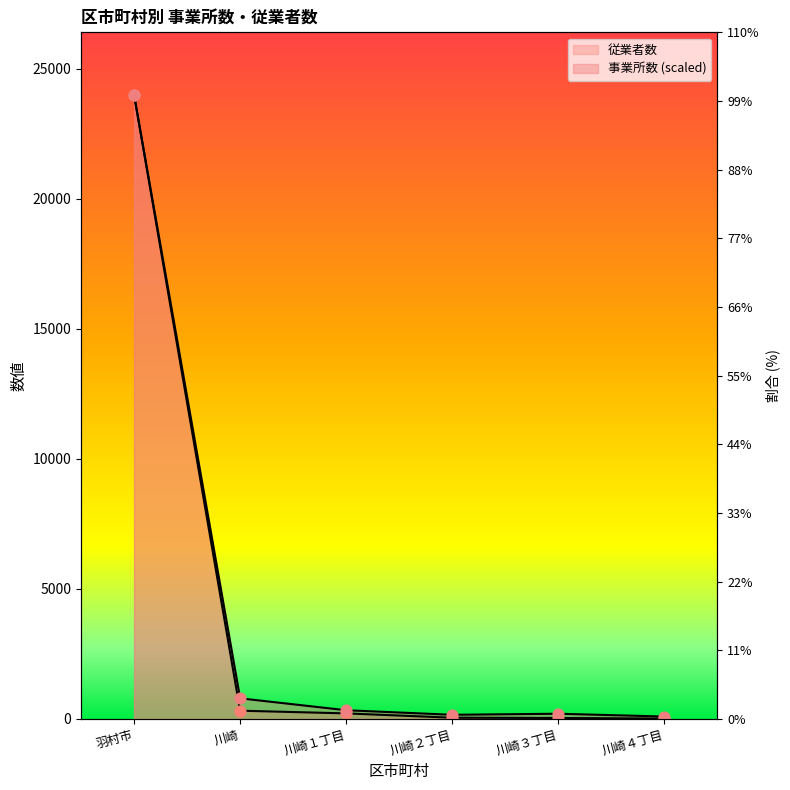

What is the total value across all series at 川崎３丁目?

240.9